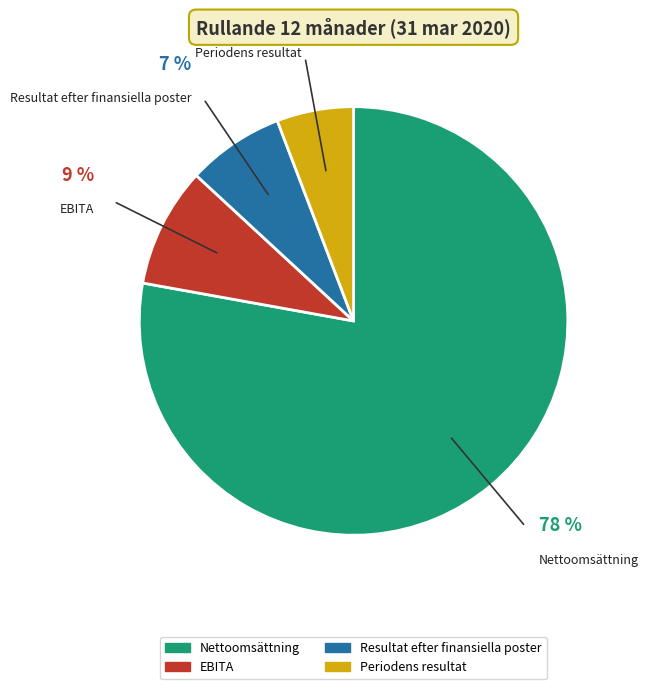

Do Resultat efter finansiella poster and EBITA together represent more than half of the pie?

No